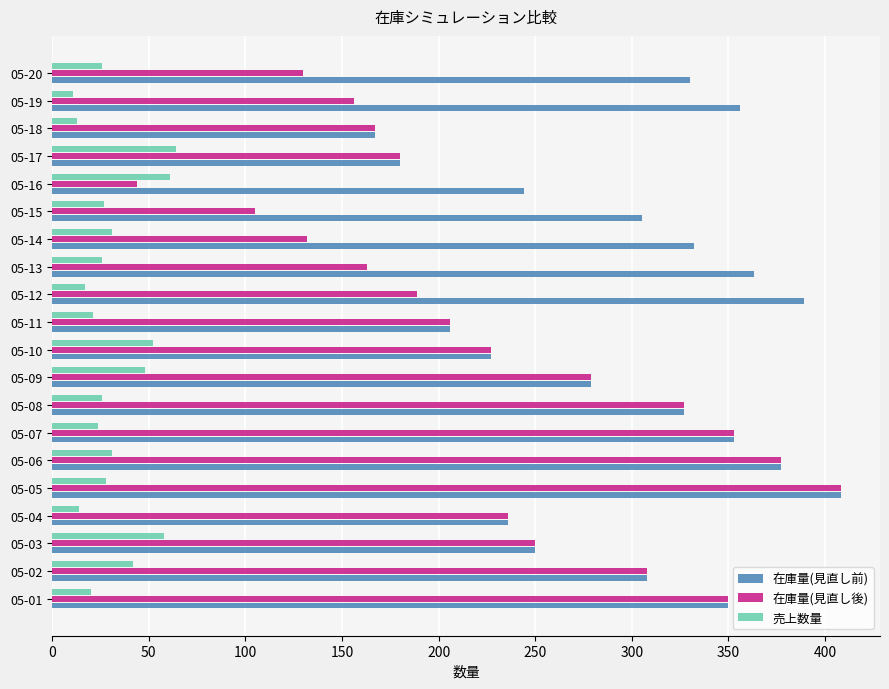

What is the spread (max minus min) of values at 05-05?

380